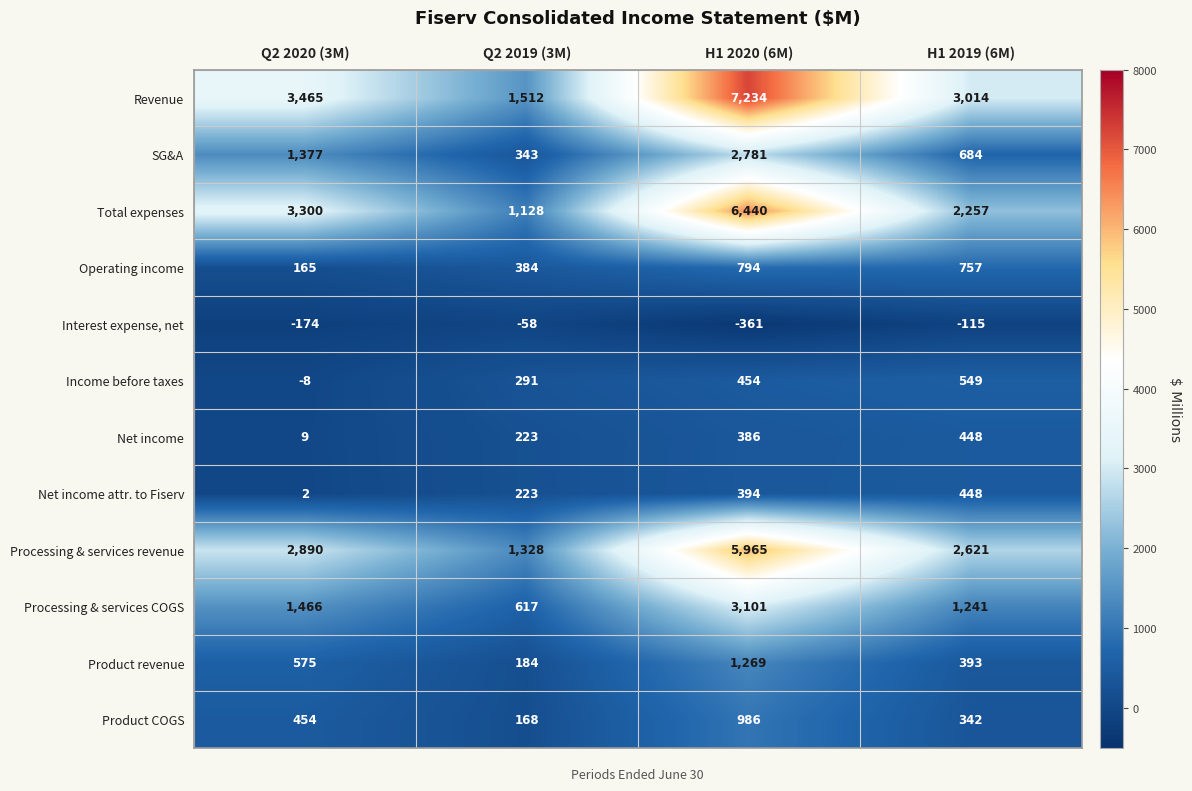

What is the total value across all series at Q2 2019 (3M)?

6343